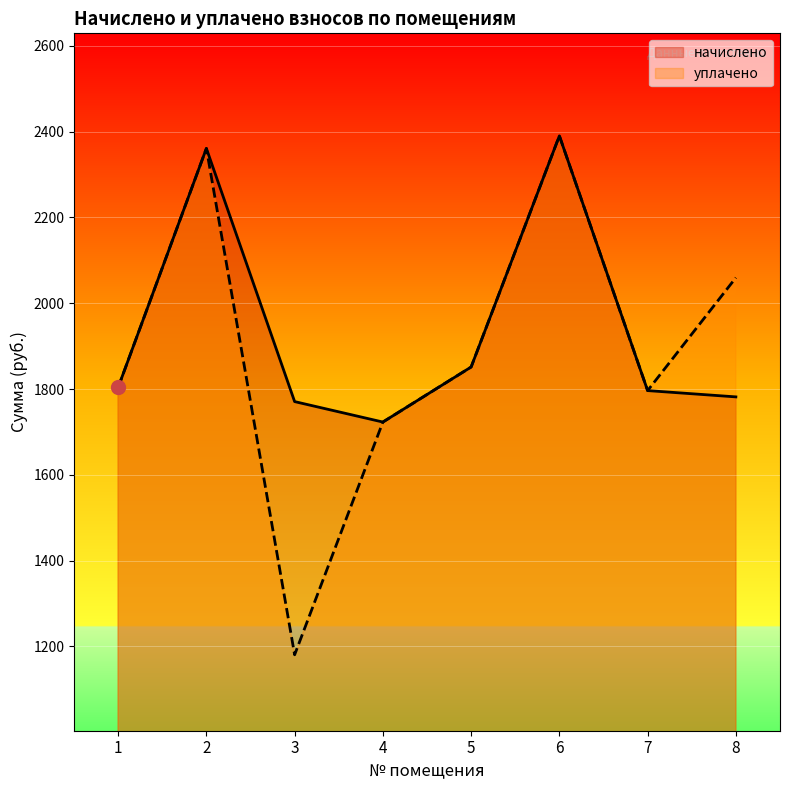

In уплачено, how many points are higher than both neighbors (excluding endpoints)?

2